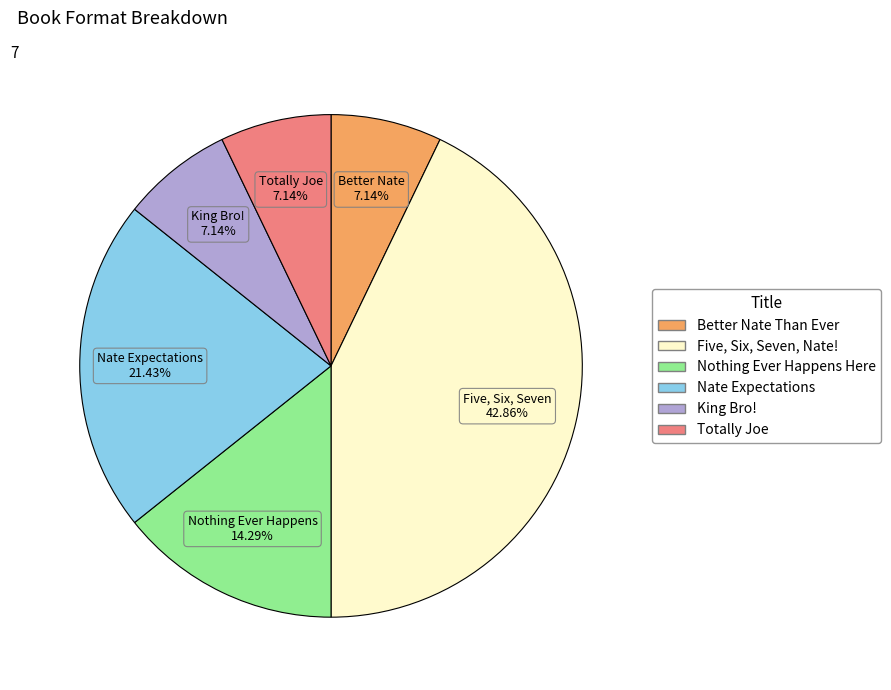

Approximately how many times larger is the value at King Bro! compared to Totally Joe?

1.0